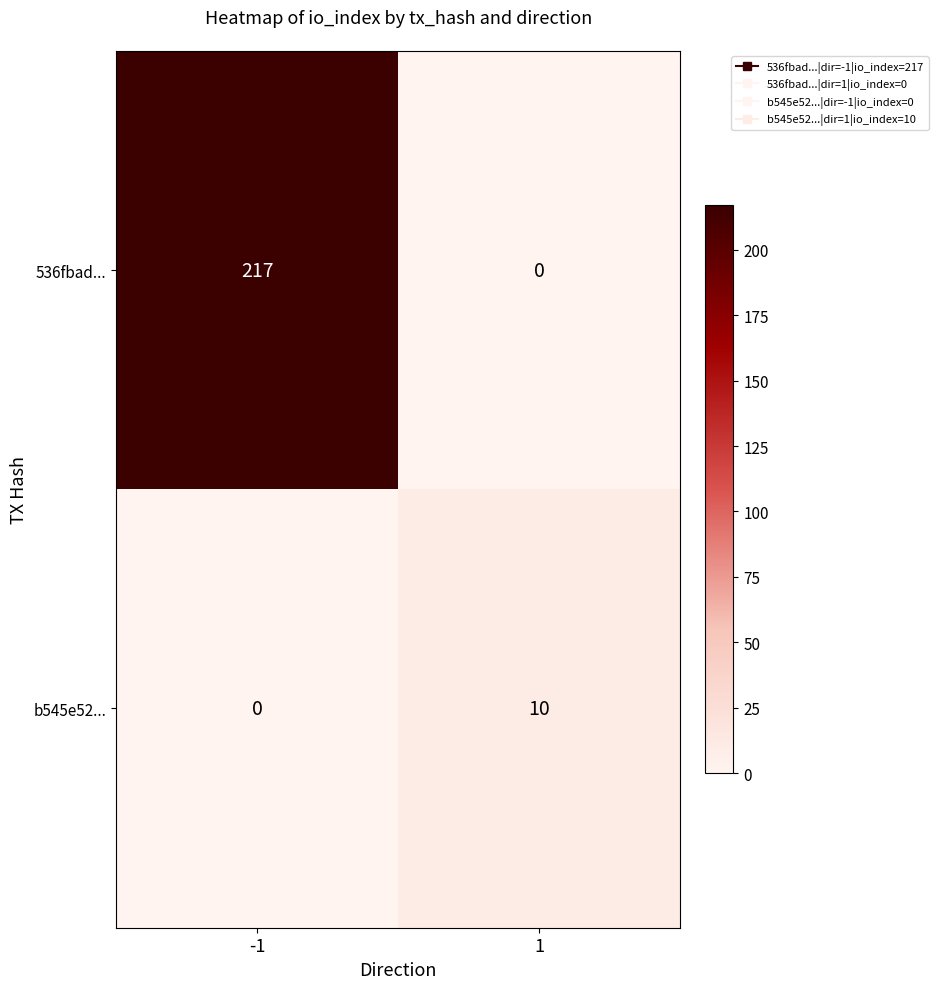

The b545e52... series shows 3 at 1. True or false?

False